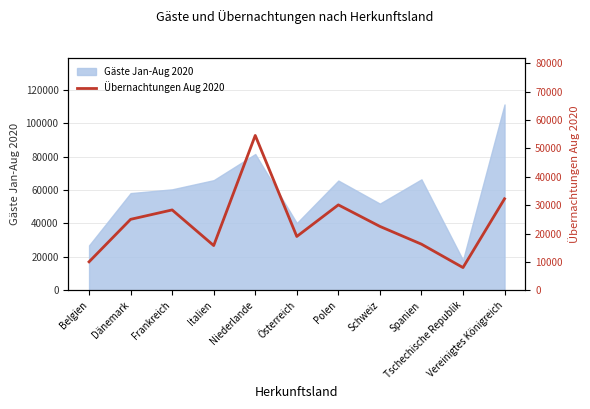

How many interior local valleys (lower than both neighbors) does the data have?

3